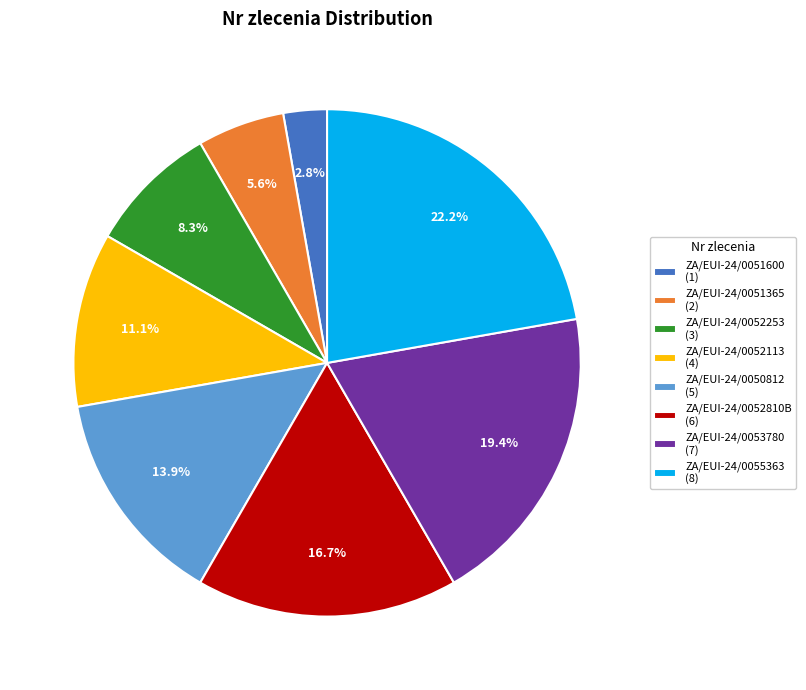

Does any single category account for the majority?

No